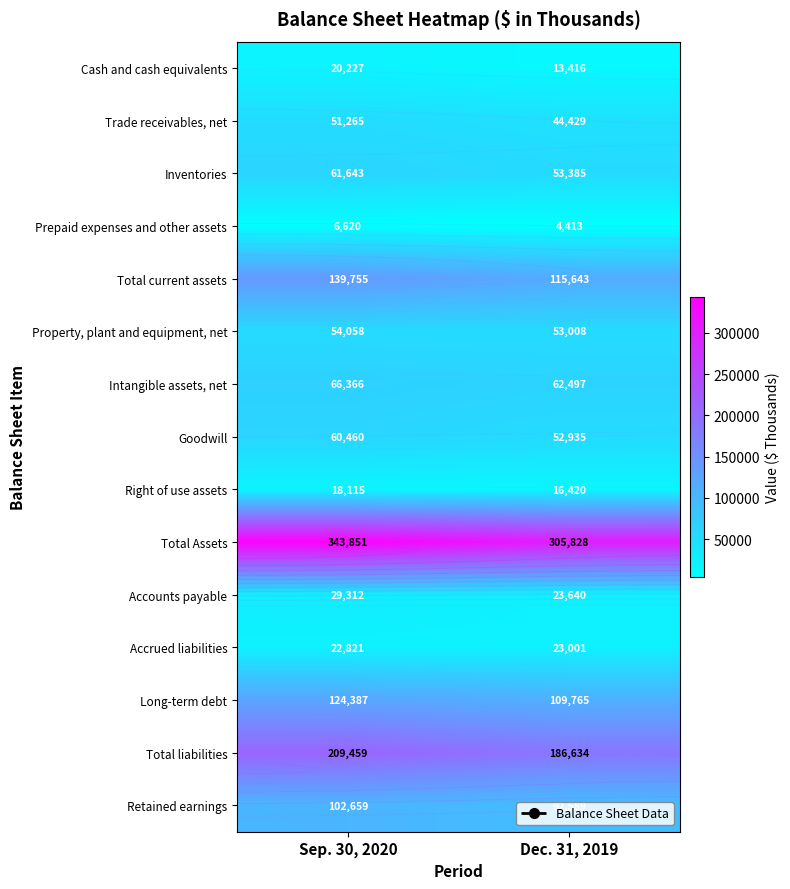

How many categories are shown in the chart?

2